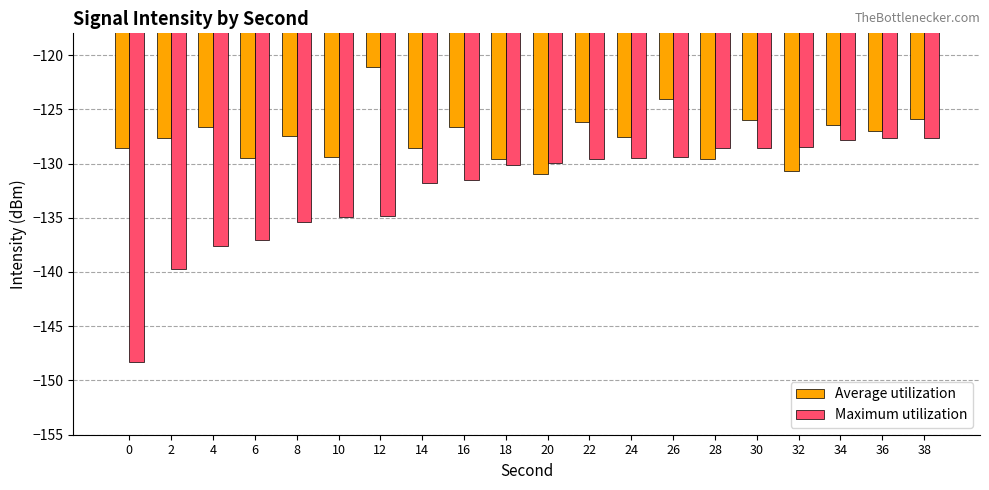

How many distinct data groups are displayed?

2